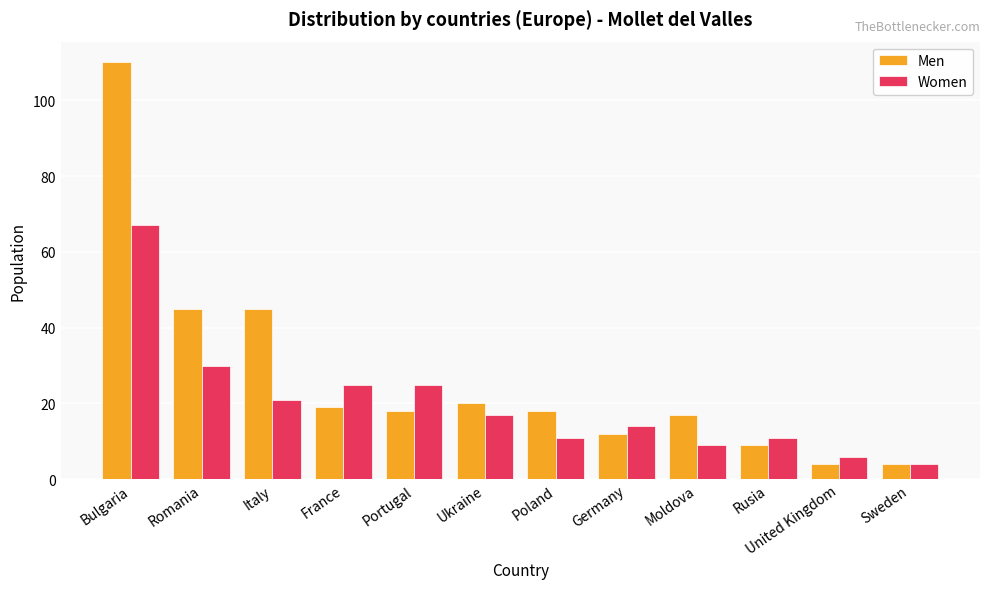

Rank the series by their maximum value, from highest to lowest.

Men, Women